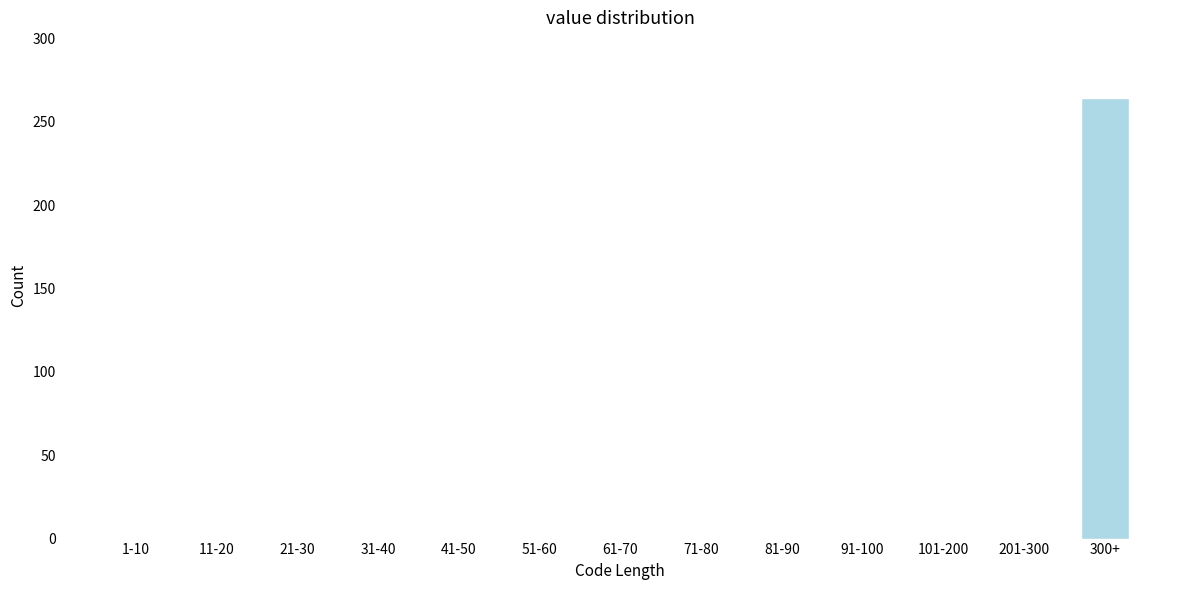

Reading left to right, what are all the values shown in this chart?

1-10=0	11-20=0	21-30=0	31-40=0	41-50=0	51-60=0	61-70=0	71-80=0	81-90=0	91-100=0	101-200=0	201-300=0	300+=264